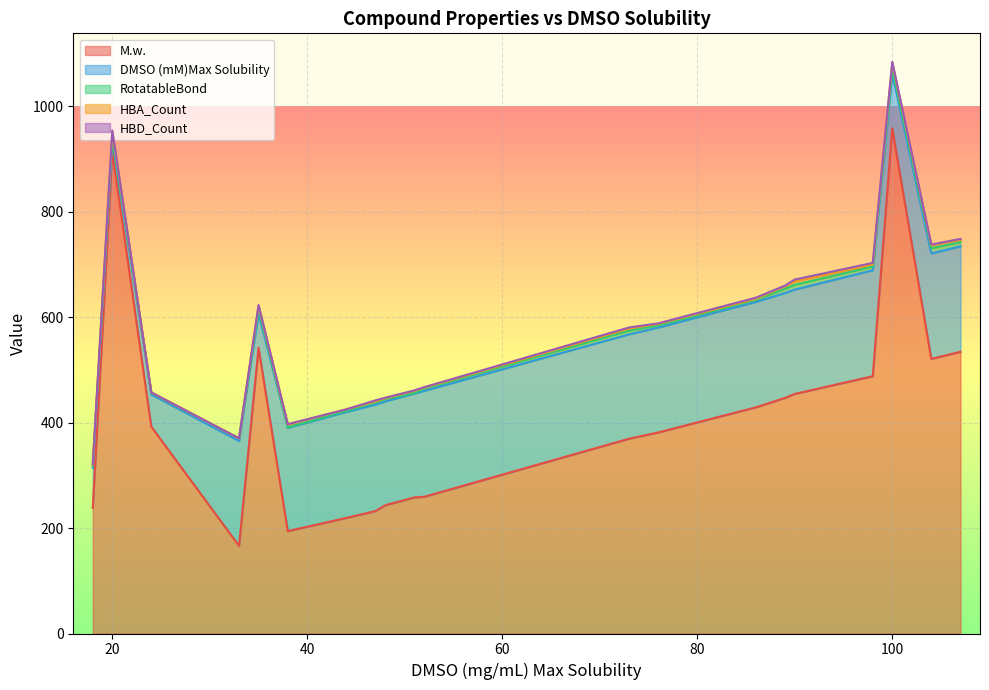

Reading left to right, what are all the values shown in this chart?

M.w.: 35=542.0	98=488.0	89=446.9	20=914.2	100=958.2	86=428.9	33=166.2	107=534.4	51=258.2	47=232.3	90=454.4	38=194.2	48=243.3	24=392.4	18=238.2	52=259.3	76=381.4	104=520.9	73=369.5	44=219.2
DMSO (mM)Max Solubility: 35=65.0	98=201.0	89=199.0	20=22.0	100=104.0	86=200.0	33=199.0	107=200.0	51=197.0	47=202.0	90=198.0	38=196.0	48=197.0	24=61.0	18=76.0	52=201.0	76=199.0	104=200.0	73=198.0	44=201.0
RotatableBond: 35=8.0	98=7.0	89=8.0	20=6.0	100=9.0	86=4.0	33=5.0	107=8.0	51=1.0	47=4.0	90=9.0	38=1.0	48=4.0	24=3.0	18=3.0	52=4.0	76=4.0	104=10.0	73=7.0	44=2.0
HBA_Count: 35=7.0	98=4.0	89=5.0	20=10.0	100=11.0	86=2.0	33=0.0	107=4.0	51=4.0	47=2.0	90=7.0	38=5.0	48=2.0	24=1.0	18=3.0	52=2.0	76=3.0	104=6.0	73=4.0	44=3.0
HBD_Count: 35=1.0	98=3.0	89=1.0	20=2.0	100=2.0	86=2.0	33=0.0	107=2.0	51=1.0	47=2.0	90=3.0	38=1.0	48=1.0	24=0.0	18=1.0	52=1.0	76=1.0	104=1.0	73=2.0	44=0.0